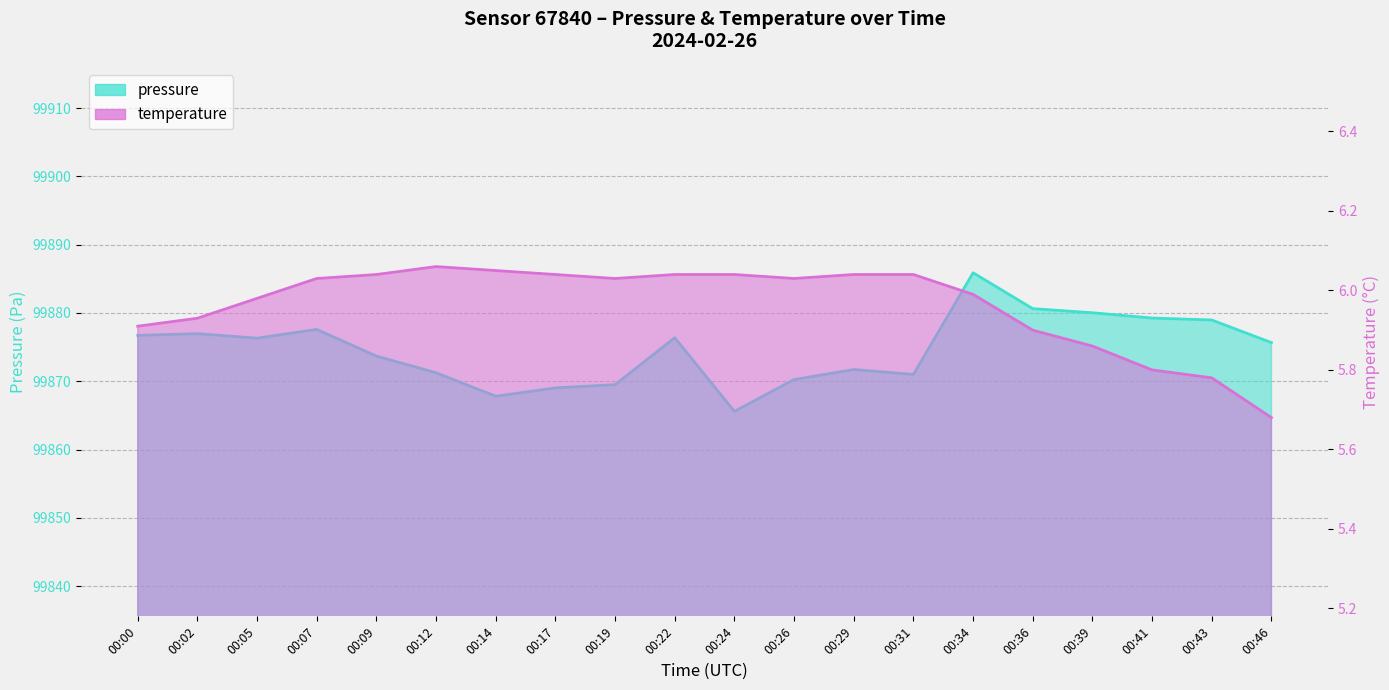

What is the average value of the temperature series?

6.0